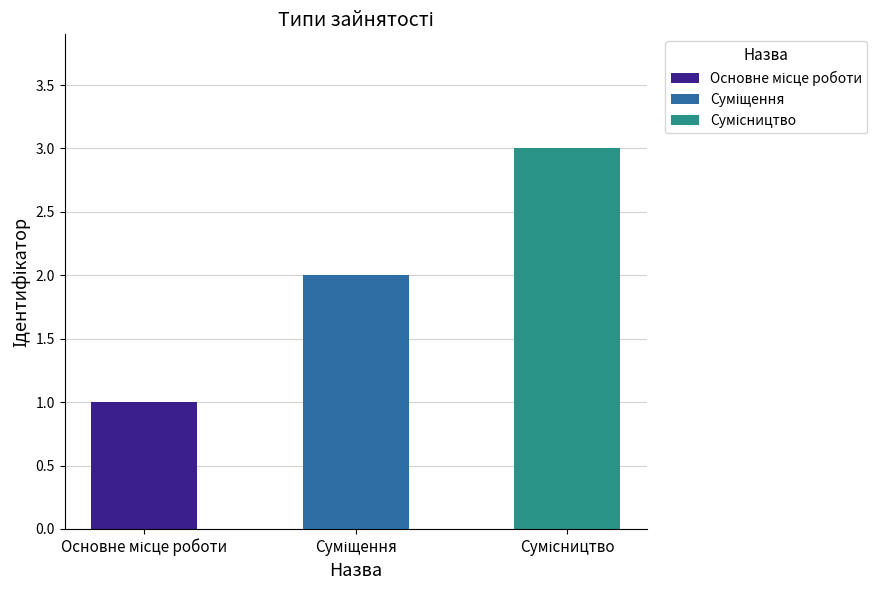

How many bars are there in total?

3